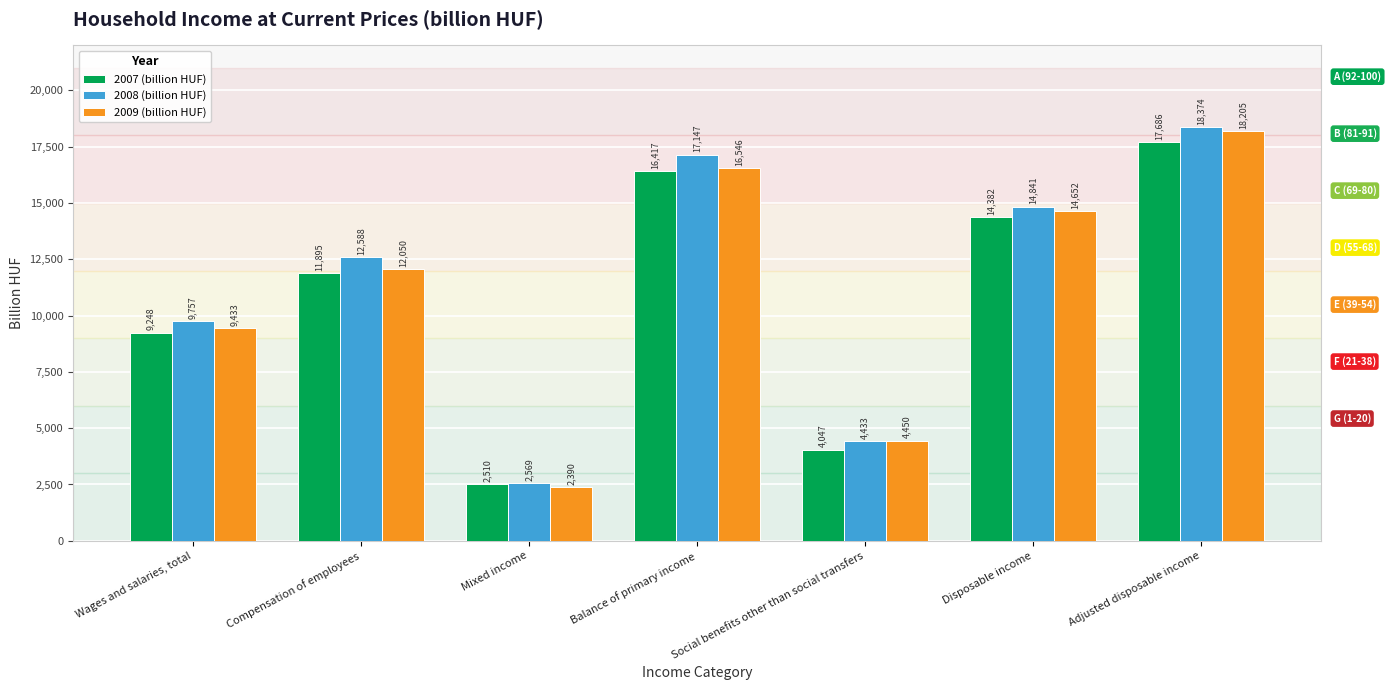

At which label is 2007 (billion HUF) closest to 10097?

Wages and salaries, total